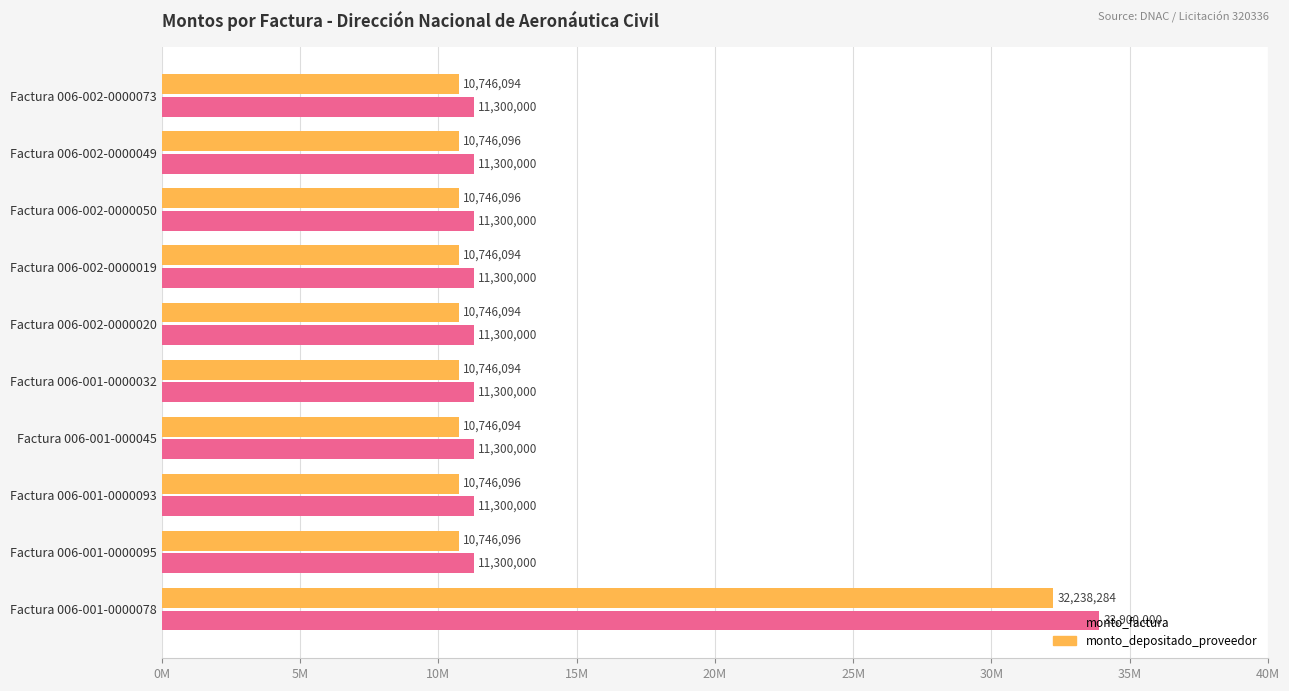

What are all the series names shown in the legend?

monto_factura, monto_depositado_proveedor